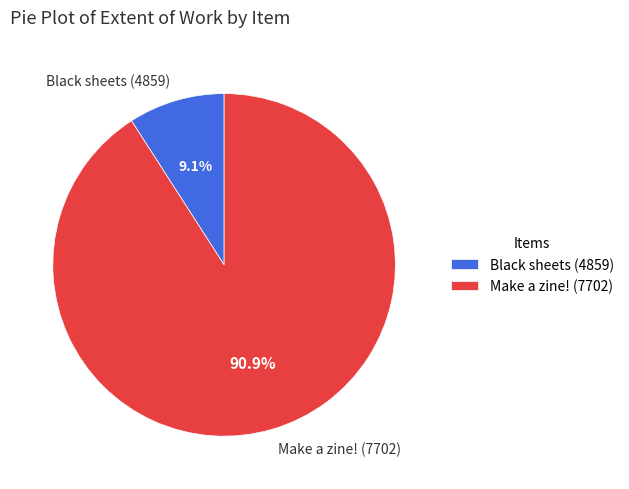

Which has a higher value, Black sheets (4859) or Make a zine! (7702)?

Make a zine! (7702)